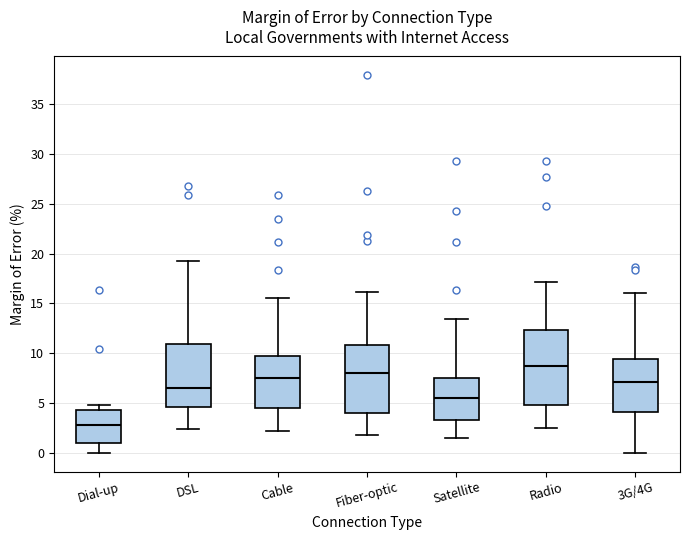

Which box's median line is the highest?

Radio